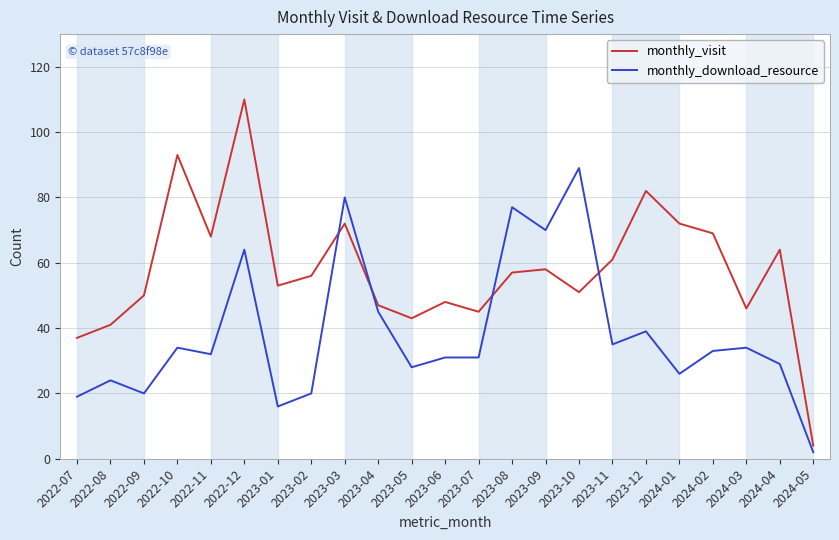

How many lines are shown in the chart?

2